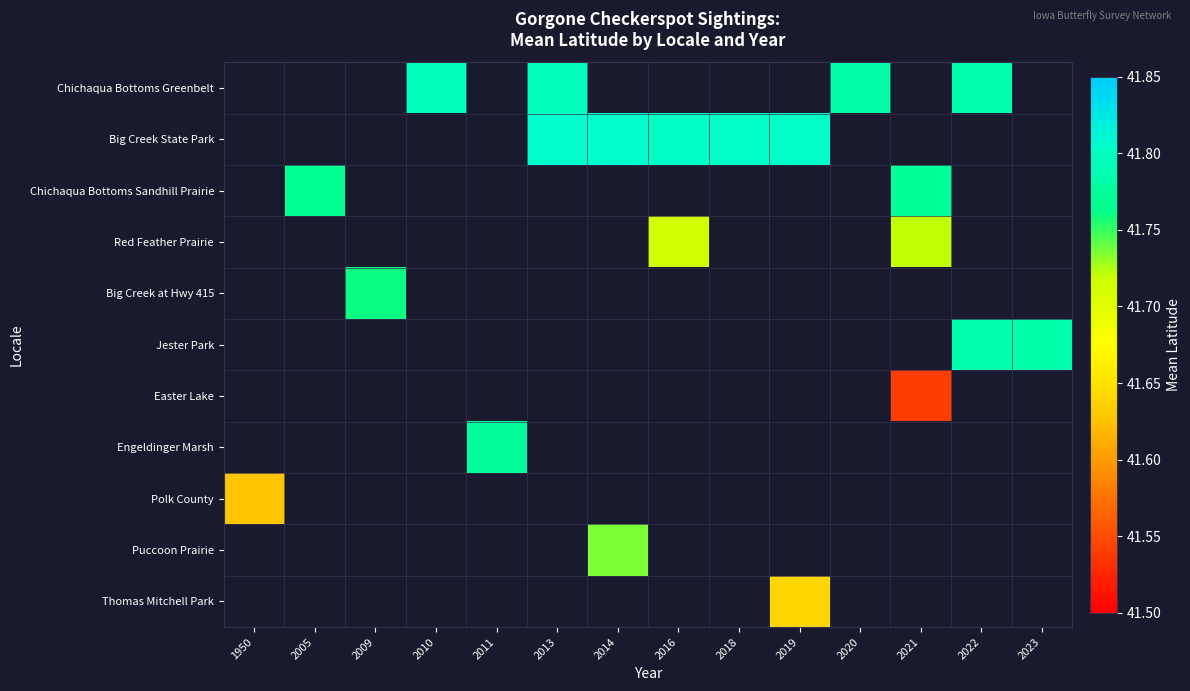

The Chichaqua Bottoms Greenbelt series shows 28.2 at 2010. True or false?

False